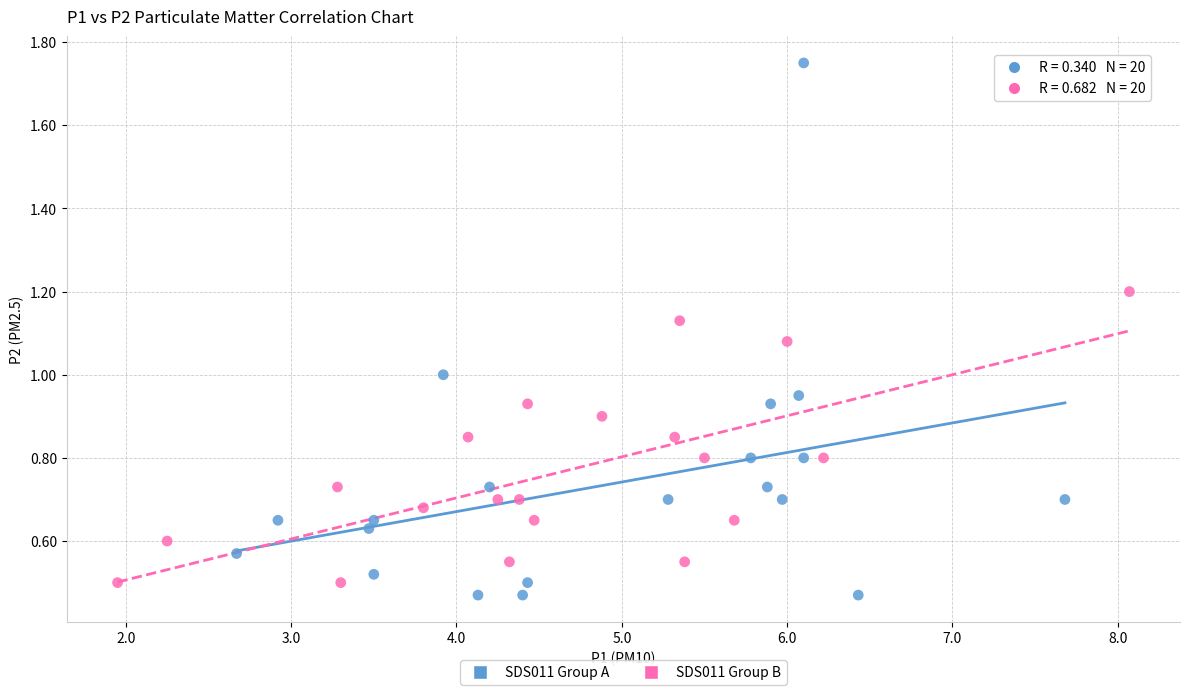

Which series has the largest Y range (max minus min)?

SDS011 Group A